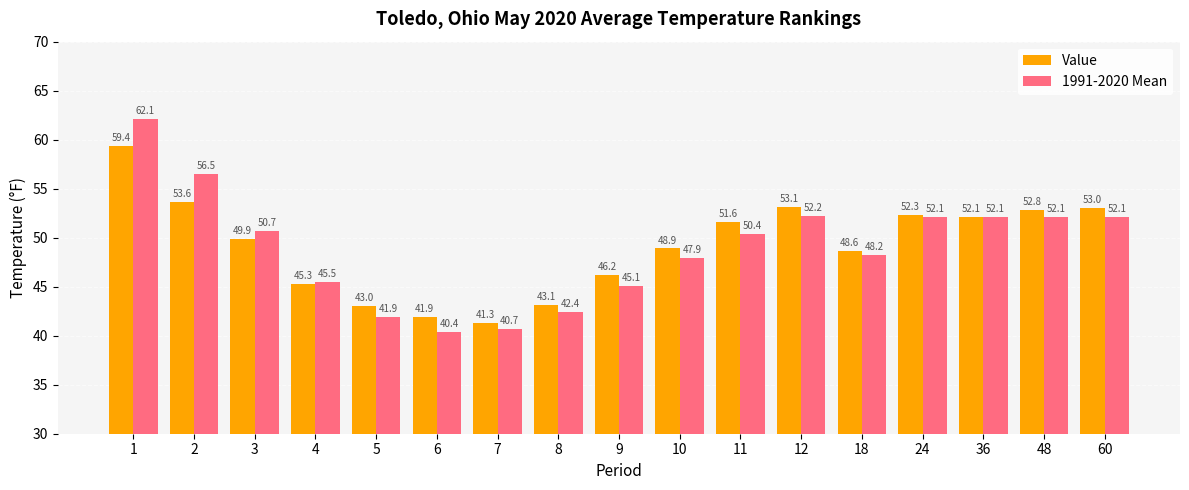

Rank the series by their average value, from highest to lowest.

Value, 1991-2020 Mean